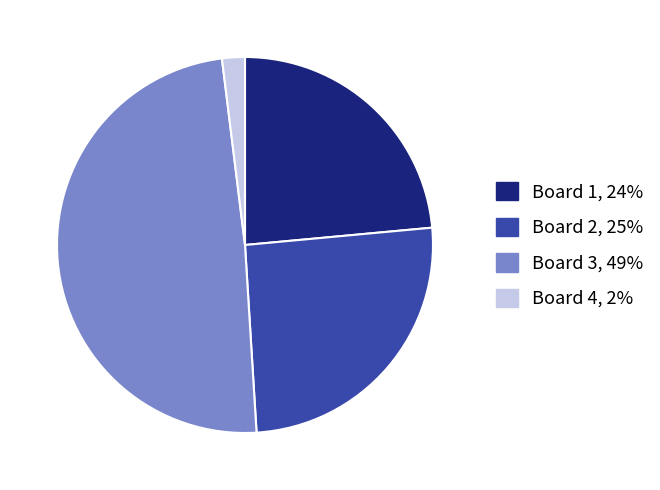

Which category has the smallest portion of the pie?

Board 4